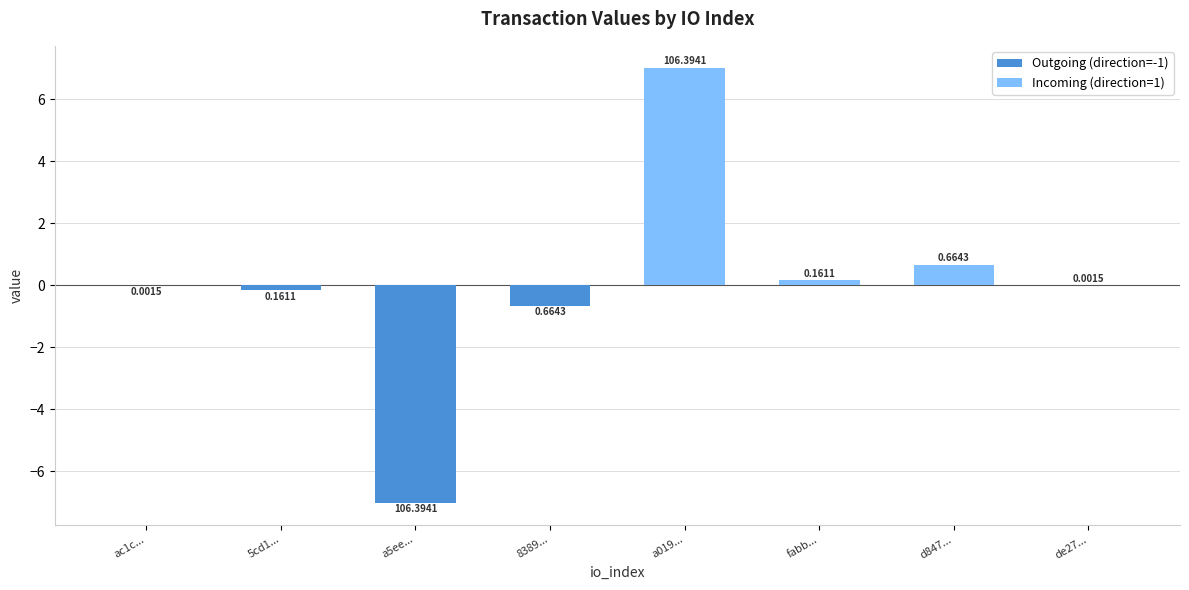

The Outgoing (direction=-1) series shows -3.9 at a5ee.... True or false?

False